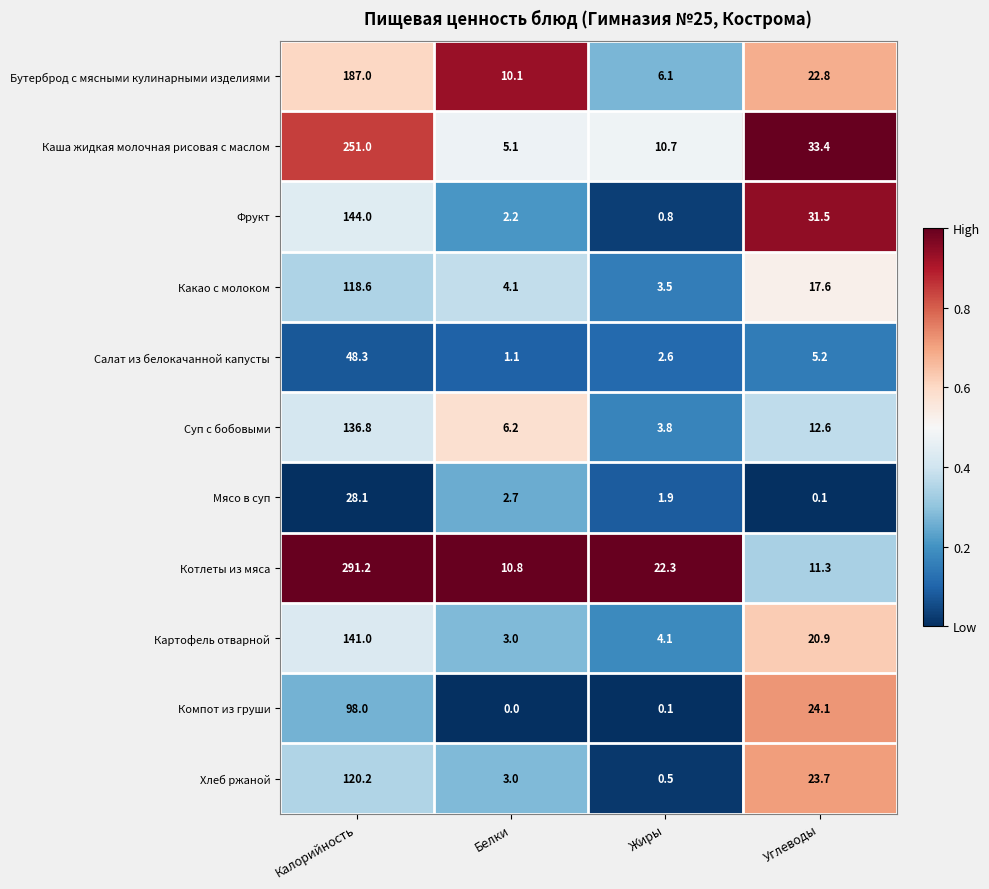

At which category is the sum across all series the highest?

Калорийность